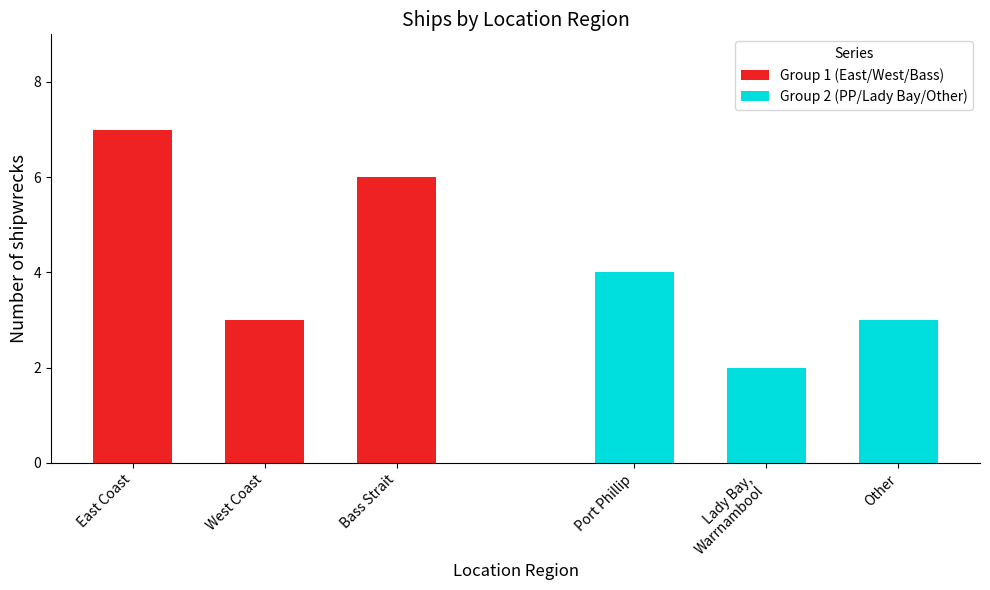

What is the value of the Group 1 (East/West/Bass) bar at the 2nd from the left?

3